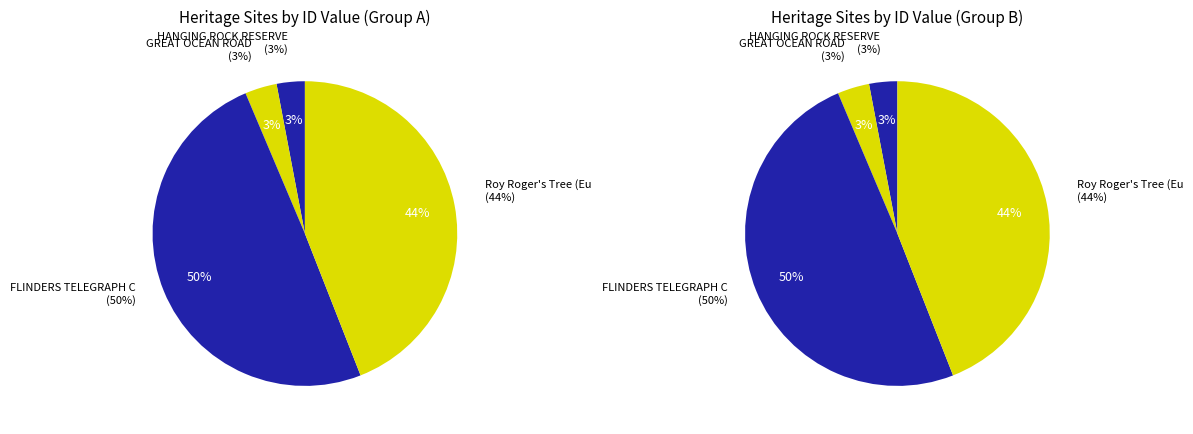

Does GREAT OCEAN ROAD represent more than half of the total?

No